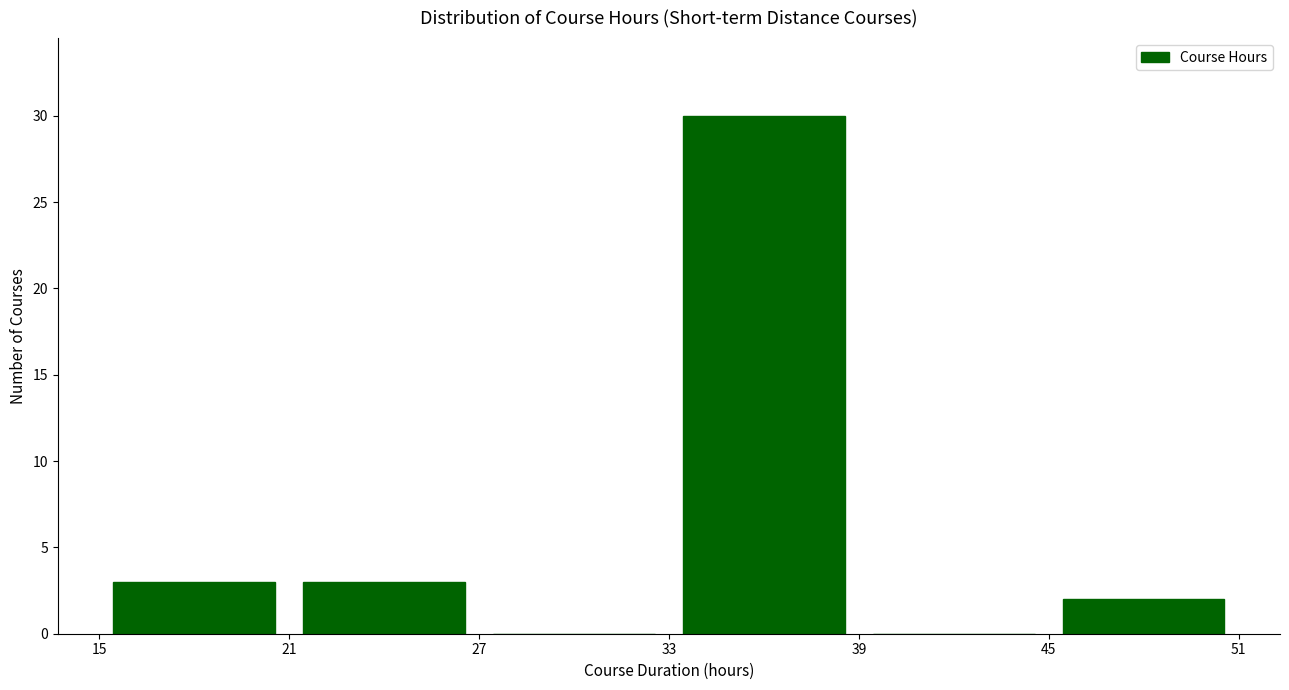

Which range on the x-axis has the tallest bar?

33 to 39